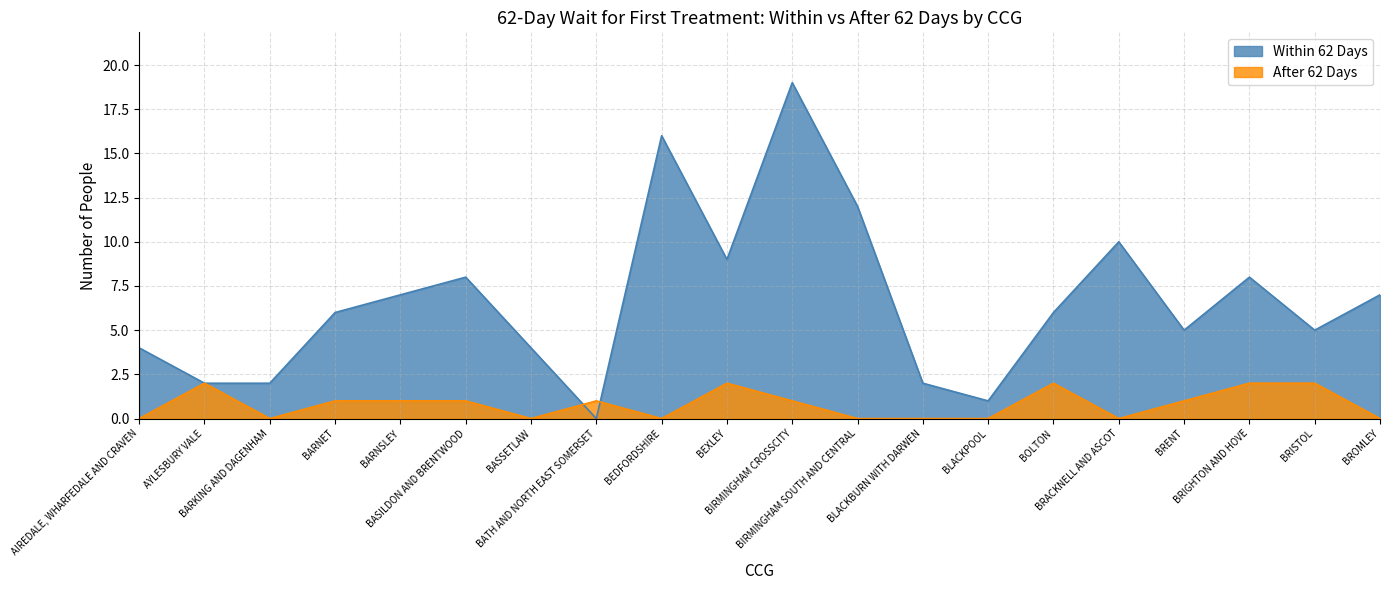

List the series in order of their peak value, highest first.

Within 62 Days, After 62 Days